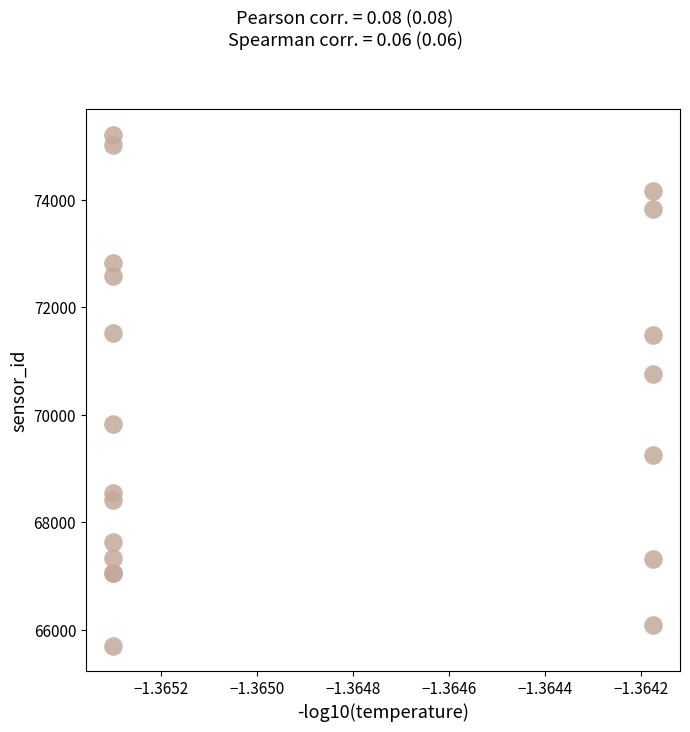

What Y value in the scatter plot is closest to 70459?

70754.6